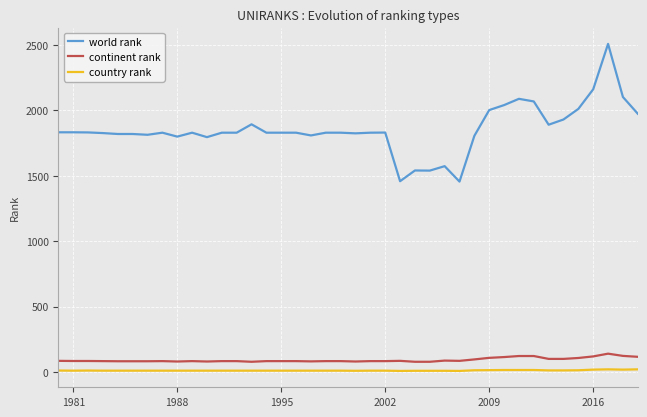

What is the minimum value for continent rank?

78